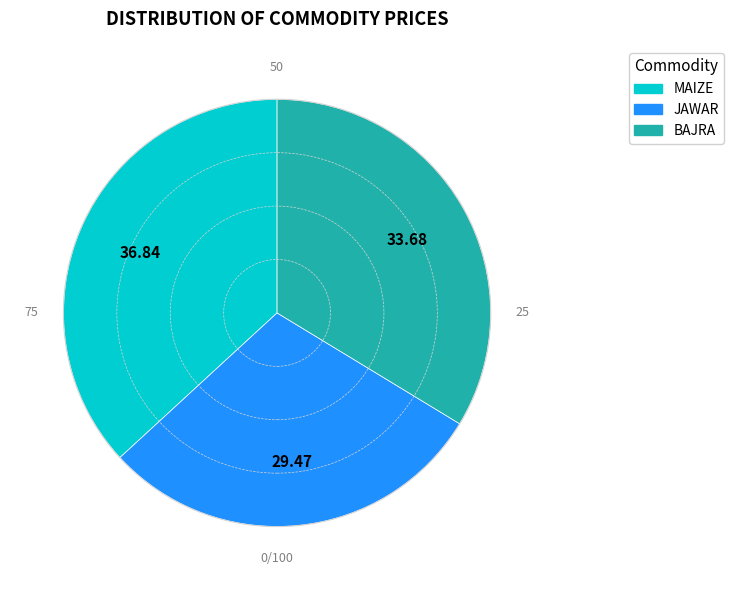

Is the sum of JAWAR and MAIZE greater than half?

Yes